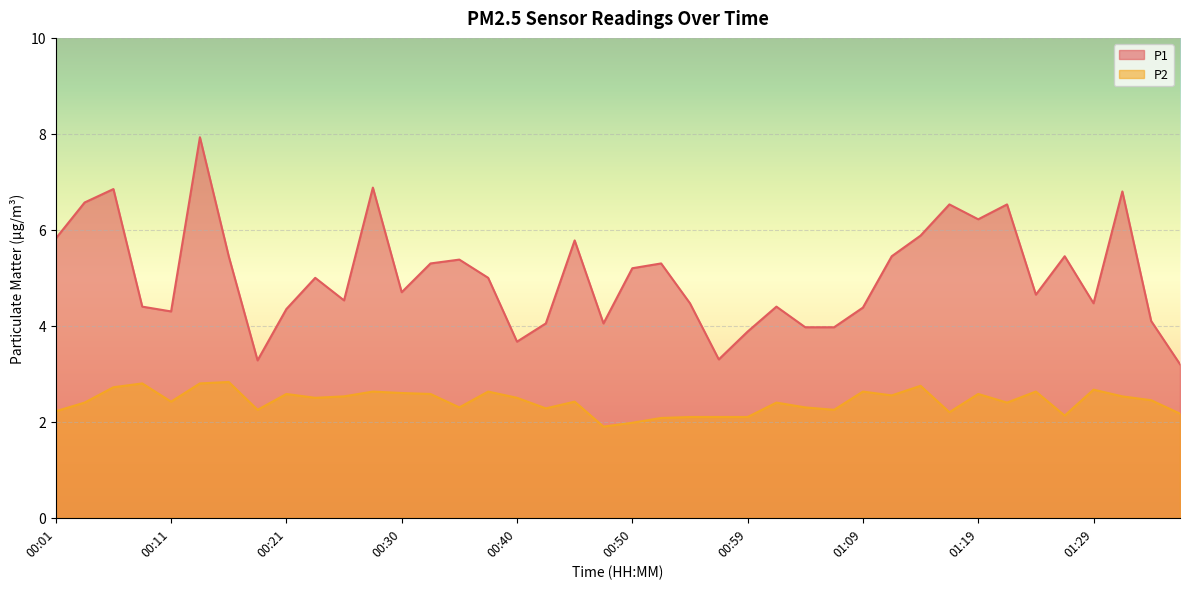

What are all the series names shown in the legend?

P1, P2